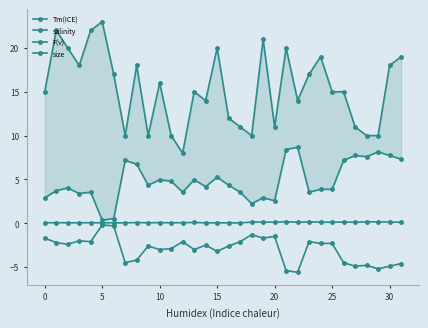

What are all the series names shown in the legend?

Tm(ICE), salinity, F(v), size